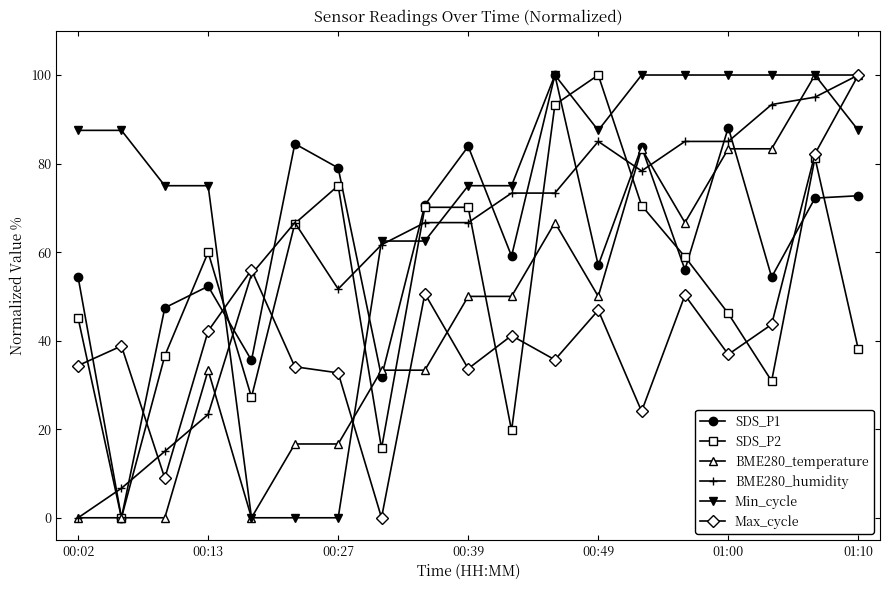

True or false: SDS_P2 has more than 0 interior local peaks.

True